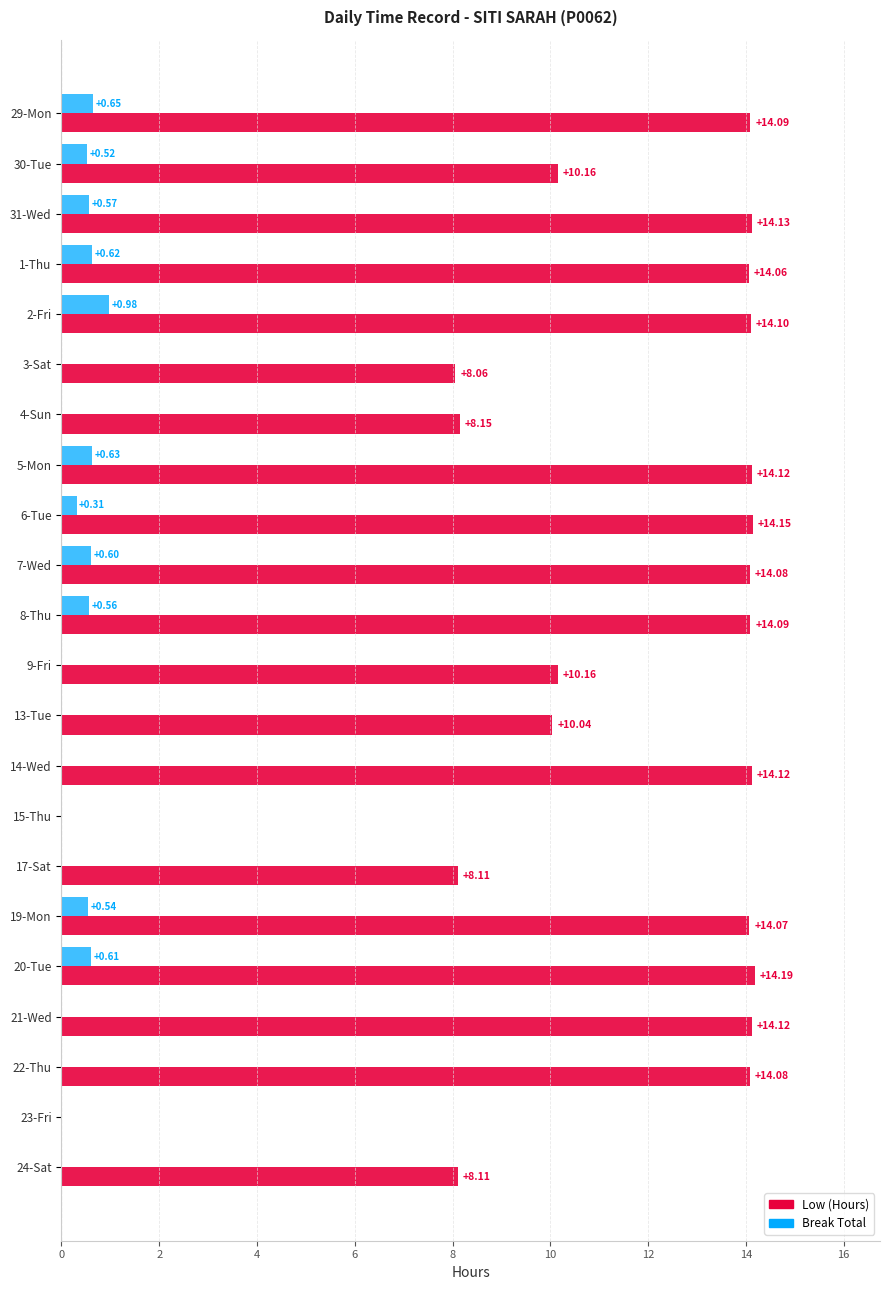

What is the sum of all Break Total values?

6.6